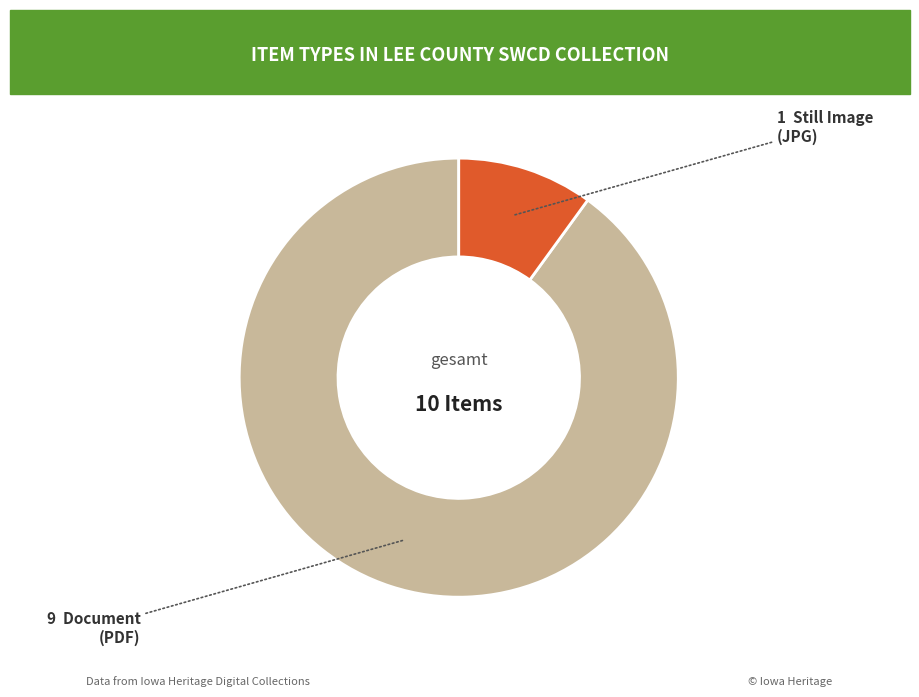

Is there any slice that represents more than half of the pie?

Yes